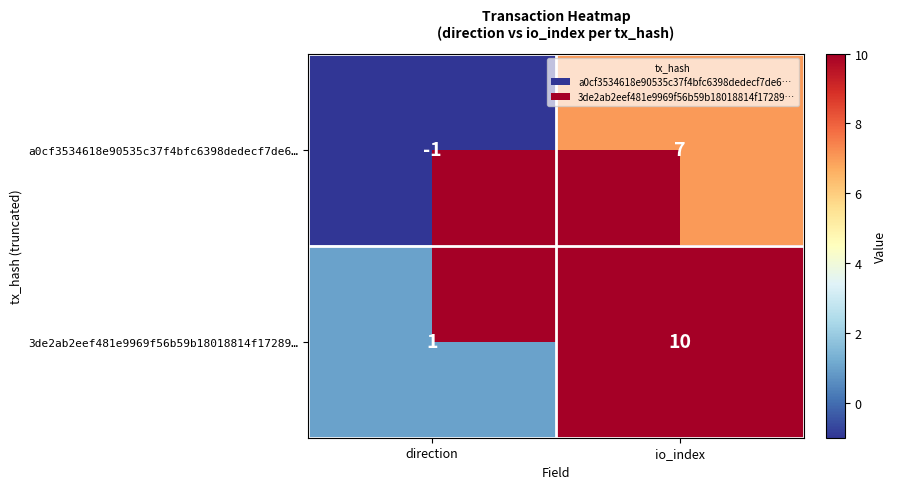

Is the value of 3de2ab2eef481e9969f56b59b18018814f17289… at direction greater than the value of a0cf3534618e90535c37f4bfc6398dedecf7de6… at io_index?

No